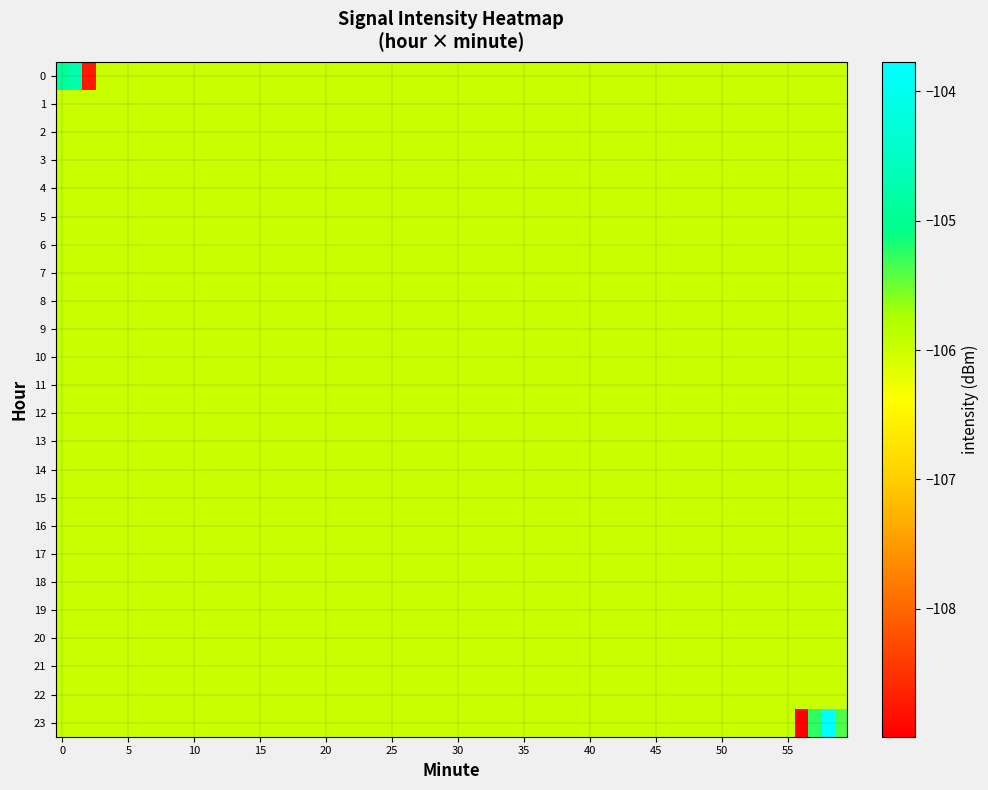

At which category does the chart reach its minimum across all series?

2